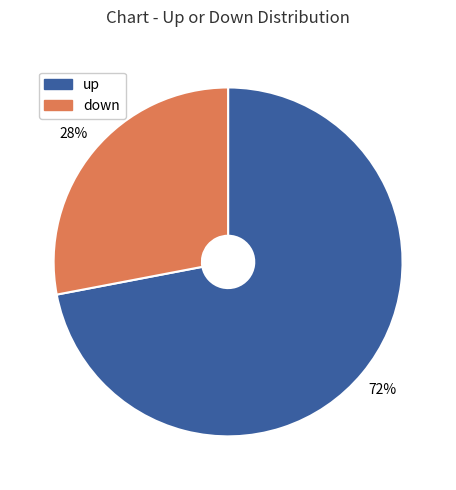

The up slice represents 84% of the pie. True or false?

False